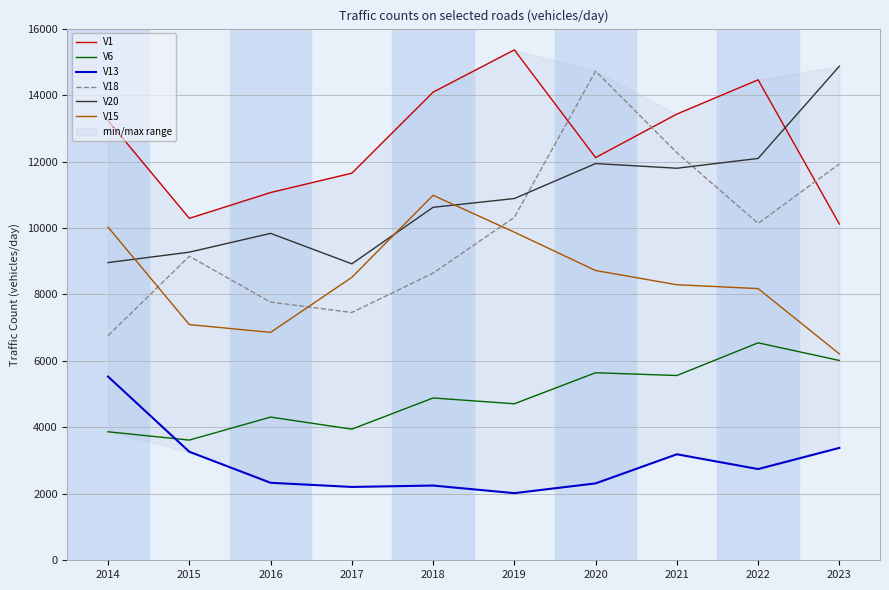

Is the value of V1 at 2021 greater than the value of V18 at 2014?

Yes